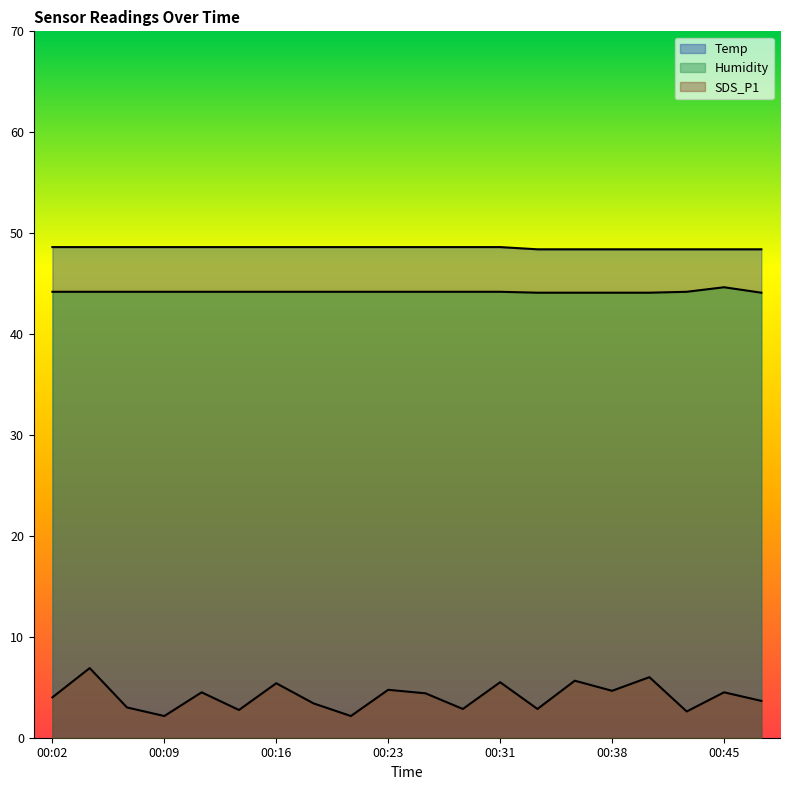

What is the difference between the maximum and minimum values in the Temp series?

0.2